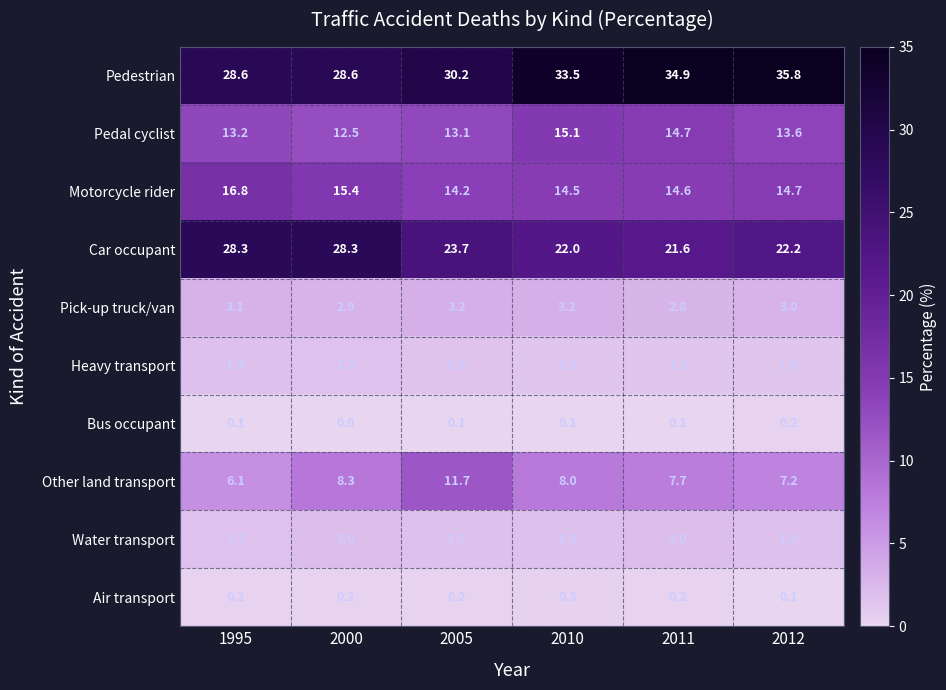

Count the number of data series in this chart.

10